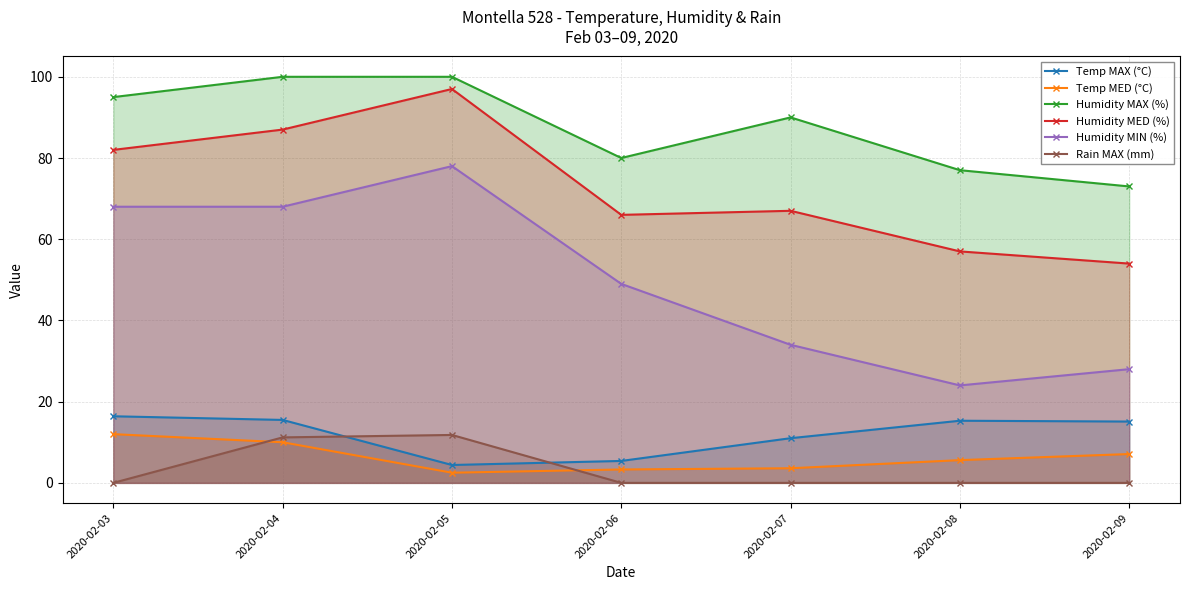

What is the maximum value for Humidity MED (%)?

97.0